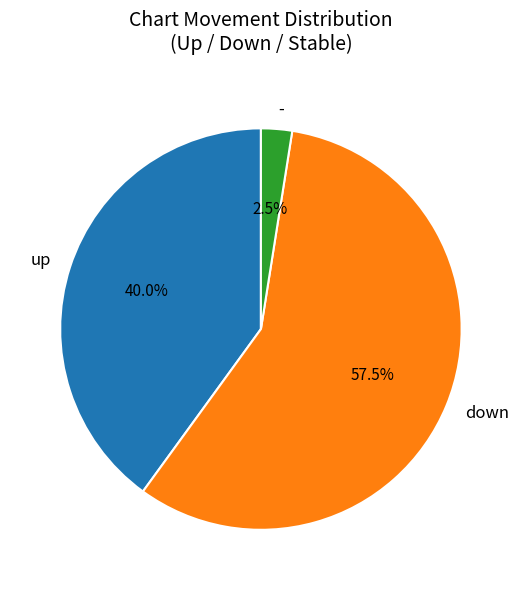

What is the majority slice?

down